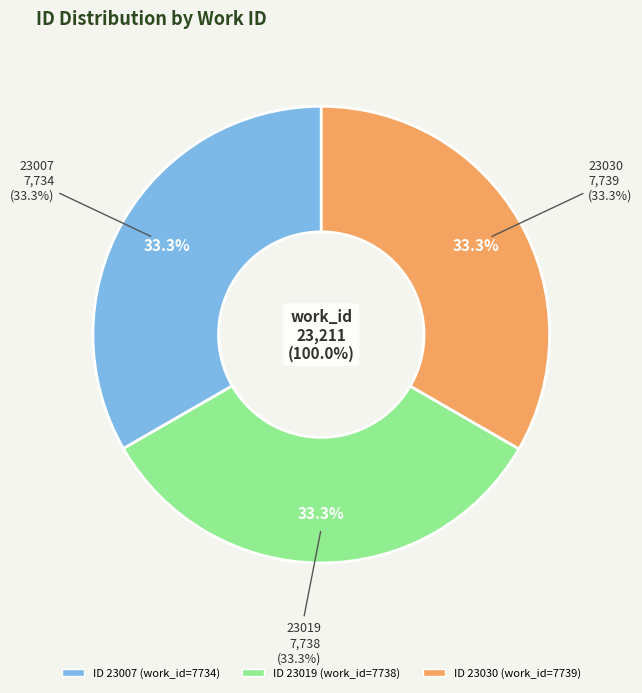

Rank the categories by value from highest to lowest.

23030, 23019, 23007